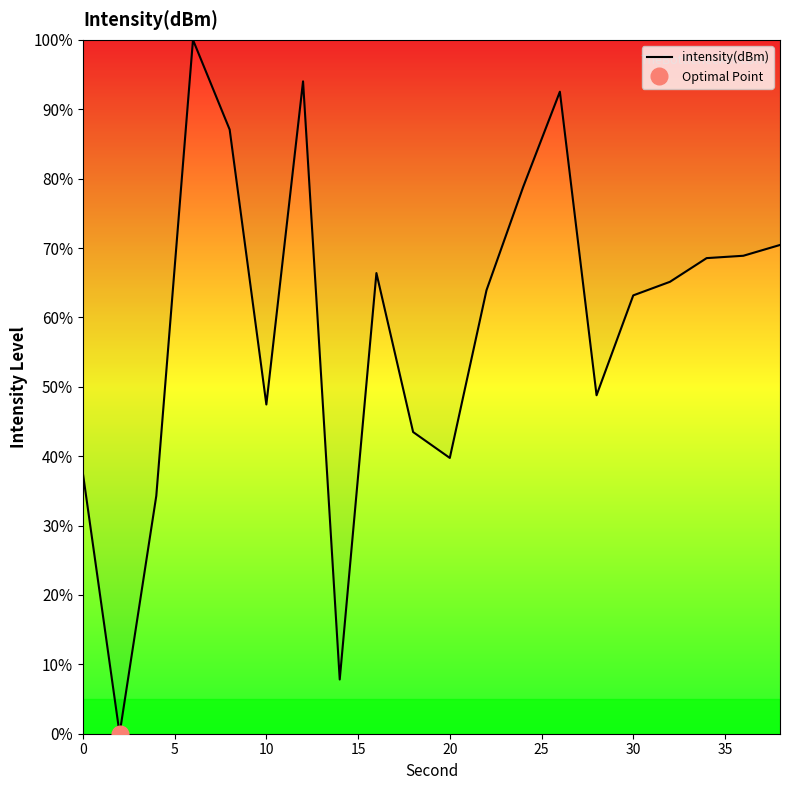

What is the highest value of the intensity(dBm) series?

100.0